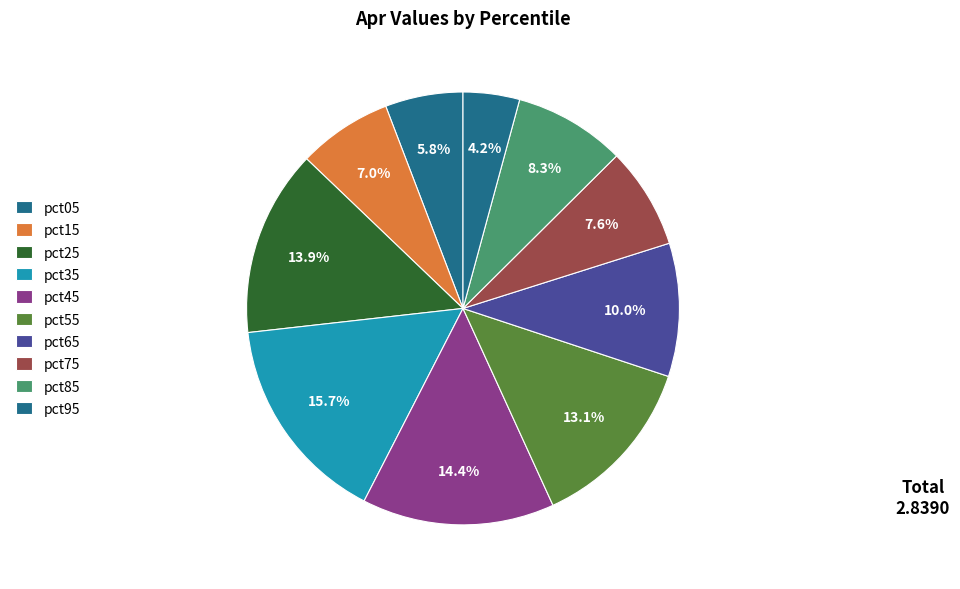

Does any single category account for the majority?

No